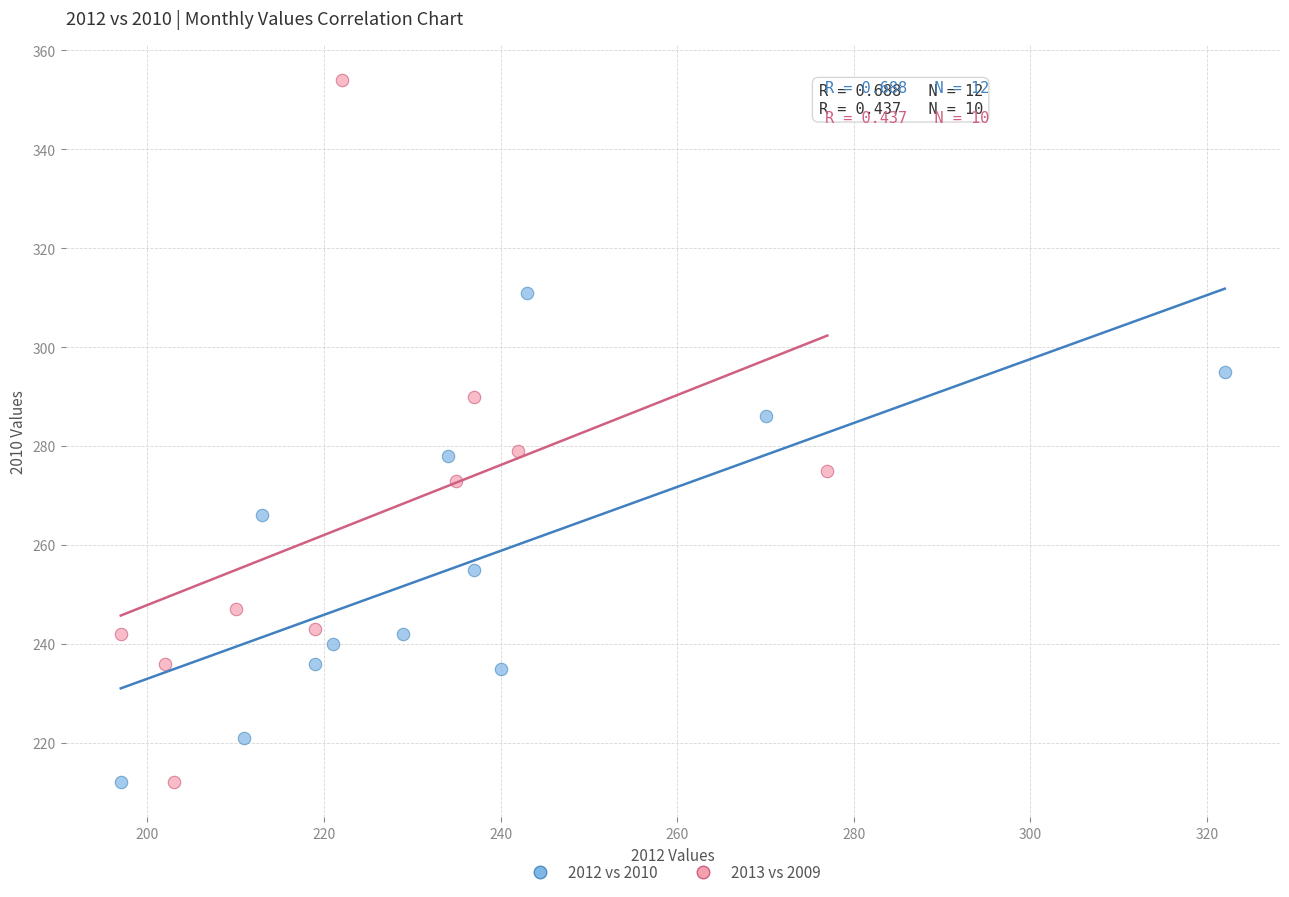

Which series has the widest spread of Y values?

2013 vs 2009